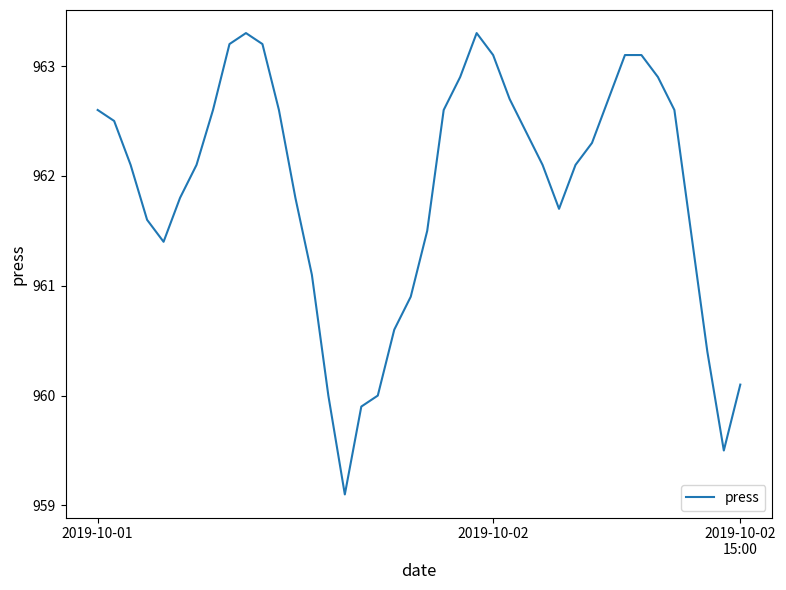

What is the difference between the maximum and minimum values?

4.2